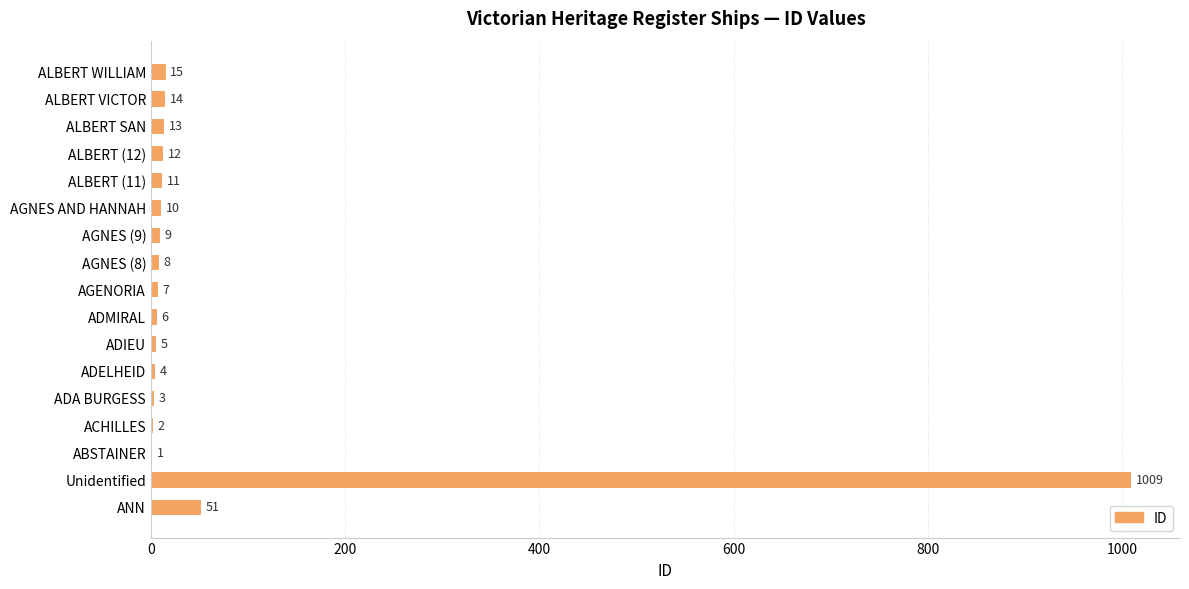

True or false: the data shows 12 at ALBERT (12).

True